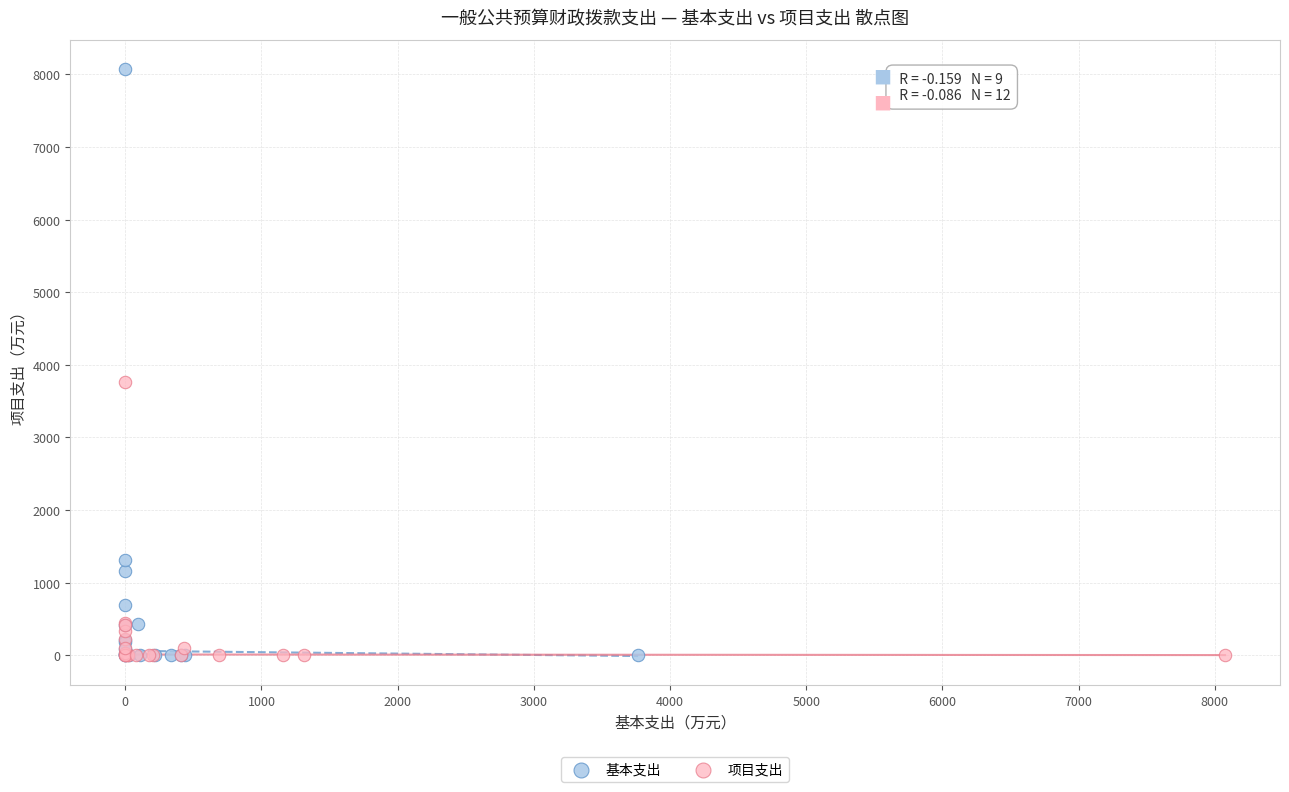

Which series has the widest spread of Y values?

基本支出